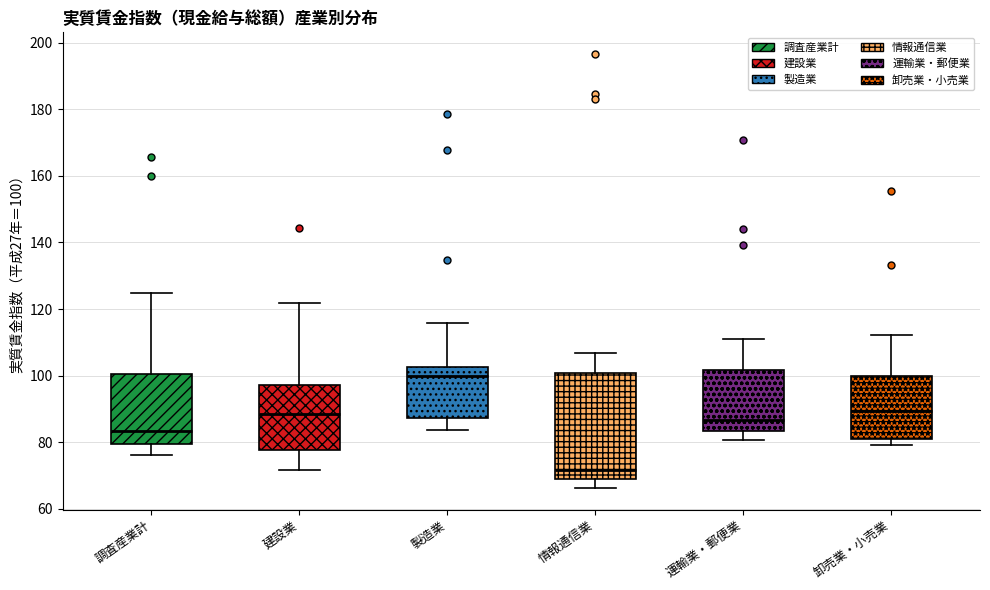

Reading left to right, transcribe this box plot: for each box, give where its median line is, the range the box spans, and where its two whiskers end, as read against the y-axis. The values are not printed on the chart, so give them approximately, as read against the axis.

調査産業計: median 84, box 80 to 100, whiskers 76 to 124
建設業: median 88, box 78 to 98, whiskers 72 to 122
製造業: median 100, box 88 to 102, whiskers 84 to 116
情報通信業: median 72, box 68 to 100, whiskers 66 to 106
運輸業・郵便業: median 86, box 84 to 102, whiskers 80 to 110
卸売業・小売業: median 90, box 82 to 100, whiskers 80 to 112